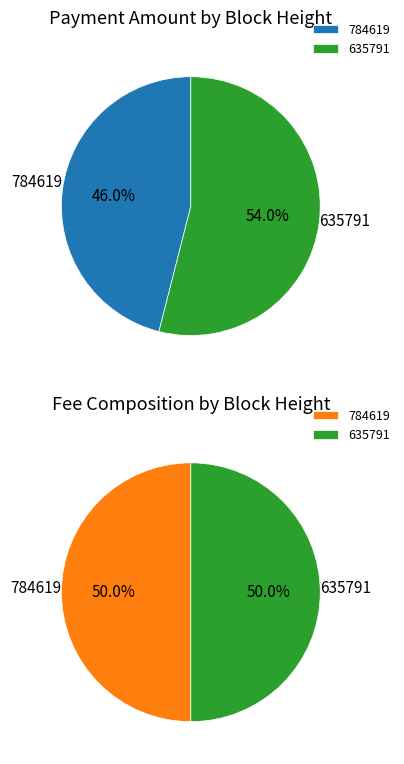

Count the number of slices in the pie.

2